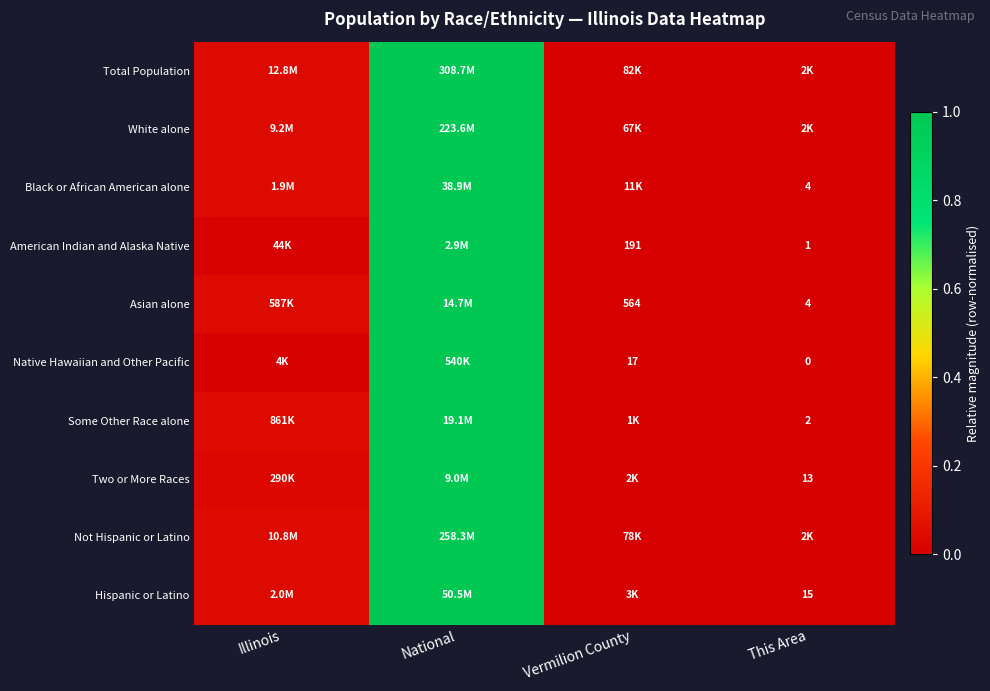

Is it true that Black or African American alone equals 1.0 at National?

True